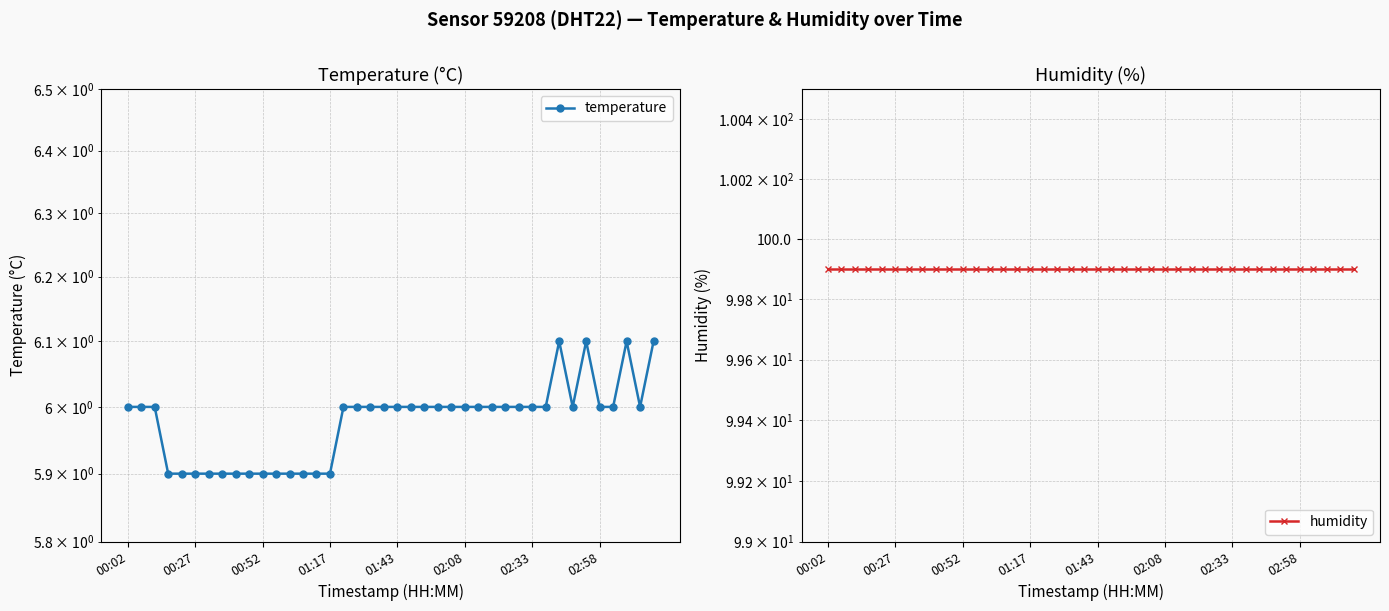

True or false: temperature and humidity cross at least once.

False